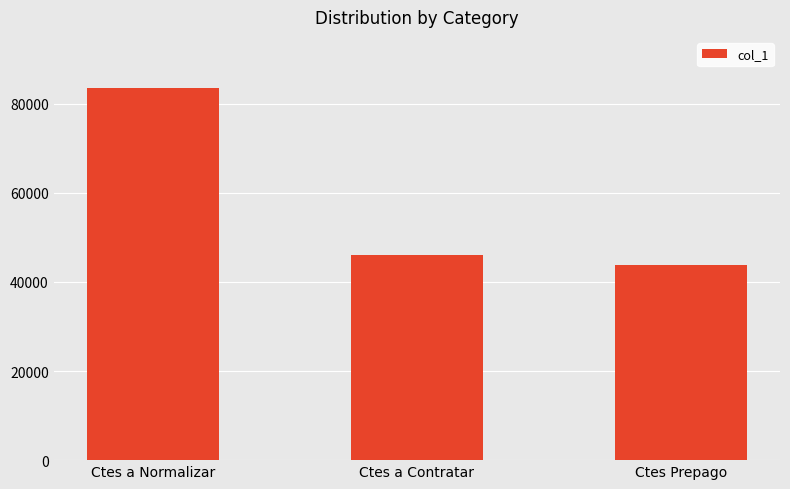

List the labels in order of value, smallest first.

Ctes Prepago, Ctes a Contratar, Ctes a Normalizar